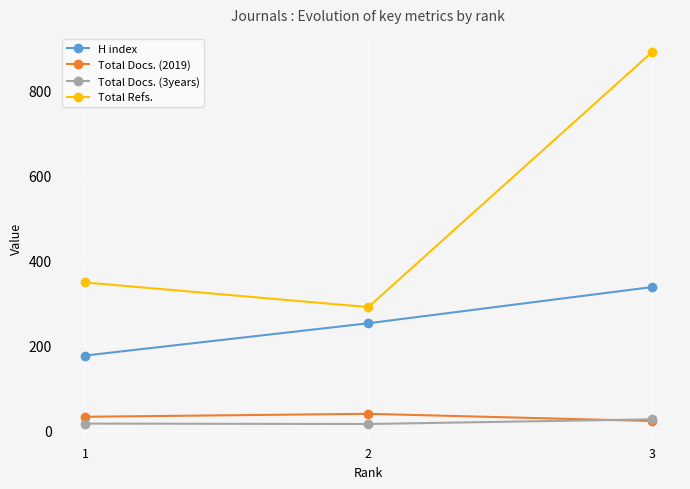

Which series has the widest spread of values?

Total Refs.